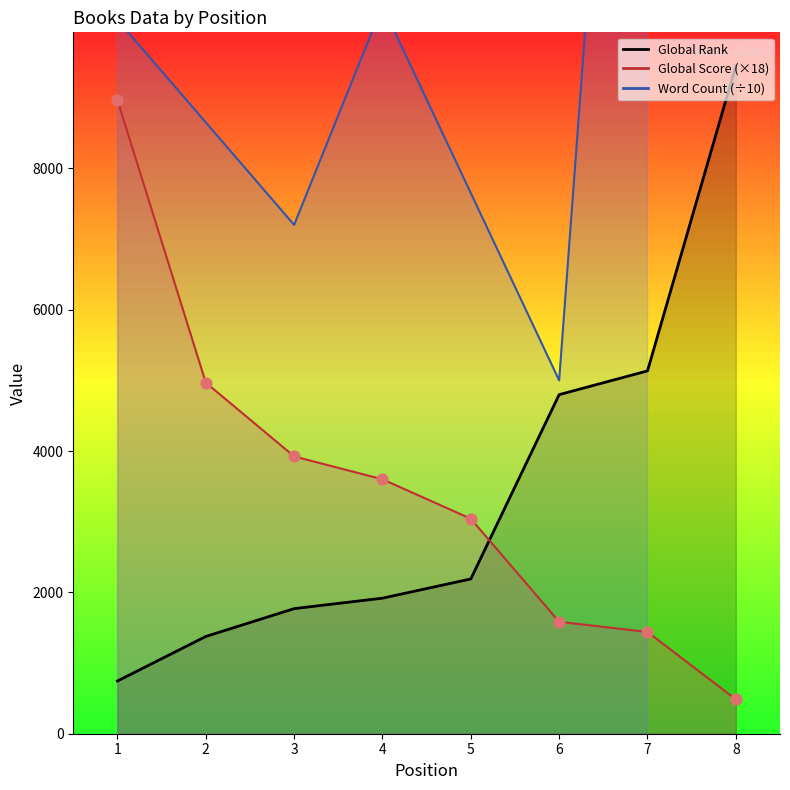

Which series contains the lowest Y value?

Global Score